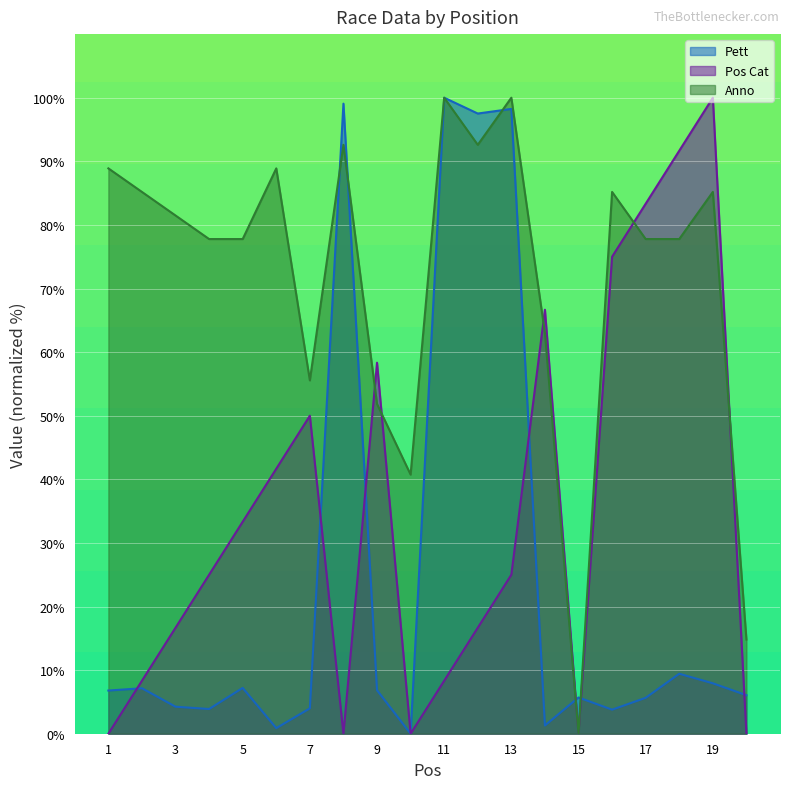

Rank the series at 3 from highest to lowest value.

Anno, Pos Cat, Pett